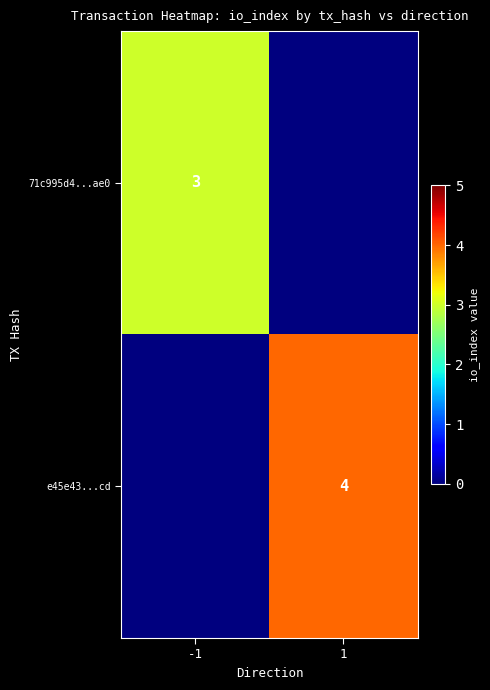

The e45e43...cd series shows 2 at 1. True or false?

False